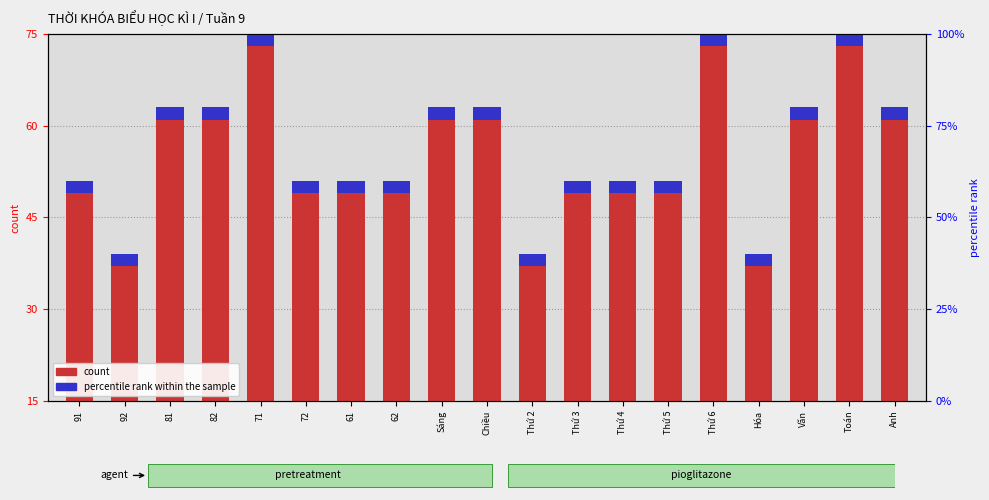

What is the change in value from 61 to Hóa?

-12